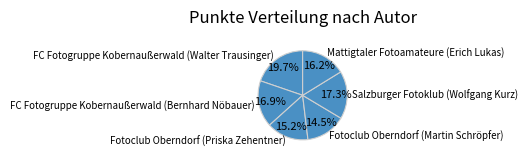

Is it true that Mattigtaler Fotoamateure (Erich Lukas) is 16% of the pie?

True